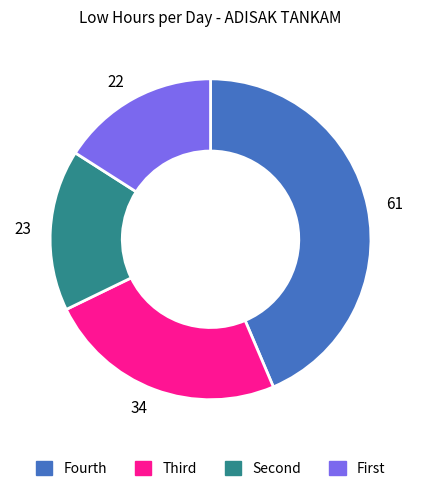

Which category has the biggest portion of the pie?

61